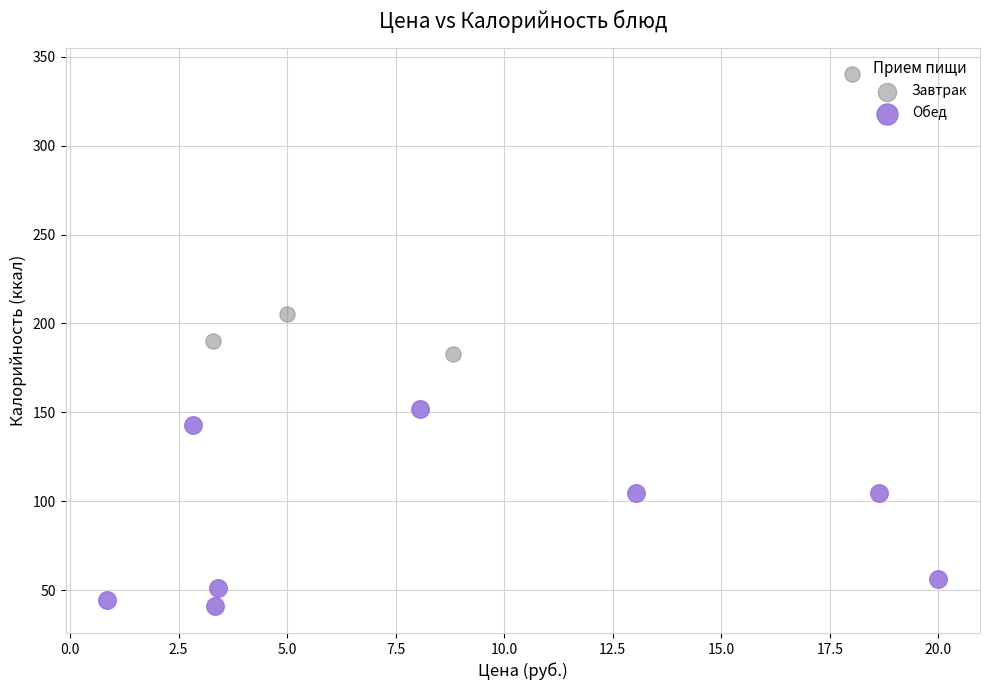

Which series contains the highest Y value?

Завтрак